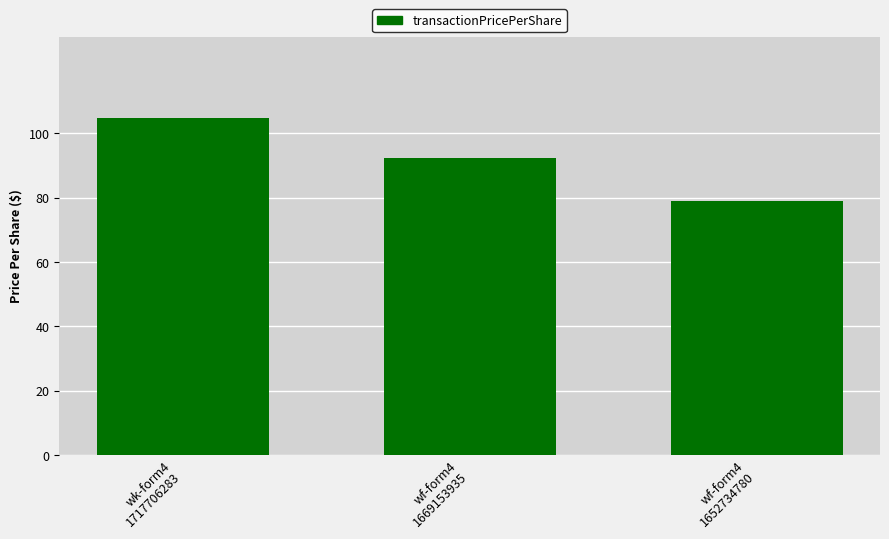

What value does the data have at wf-form4
1652734780?

78.9